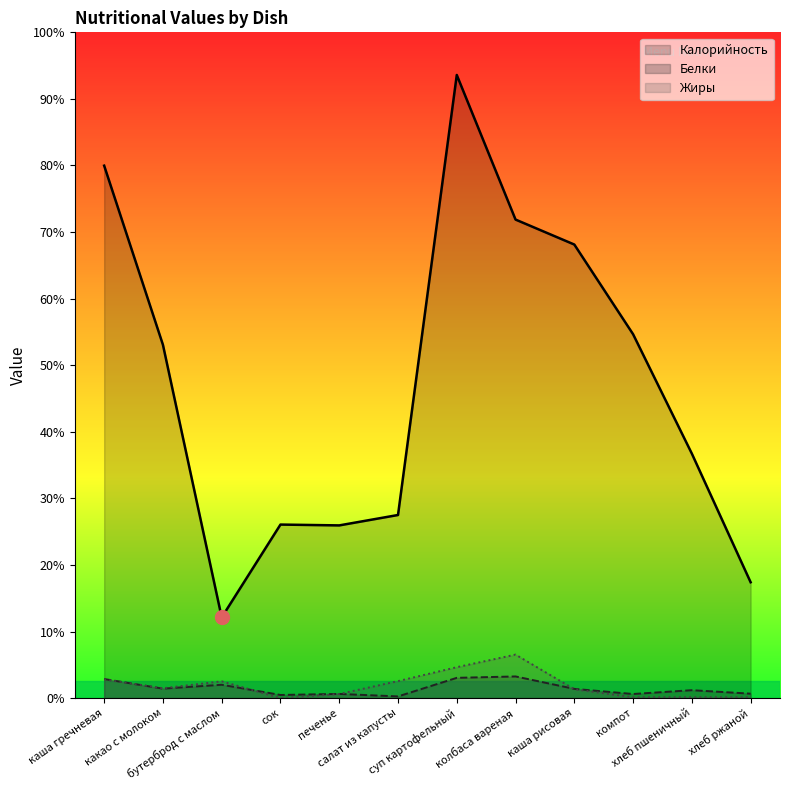

What are all the series names shown in the legend?

Калорийность, Белки, Жиры